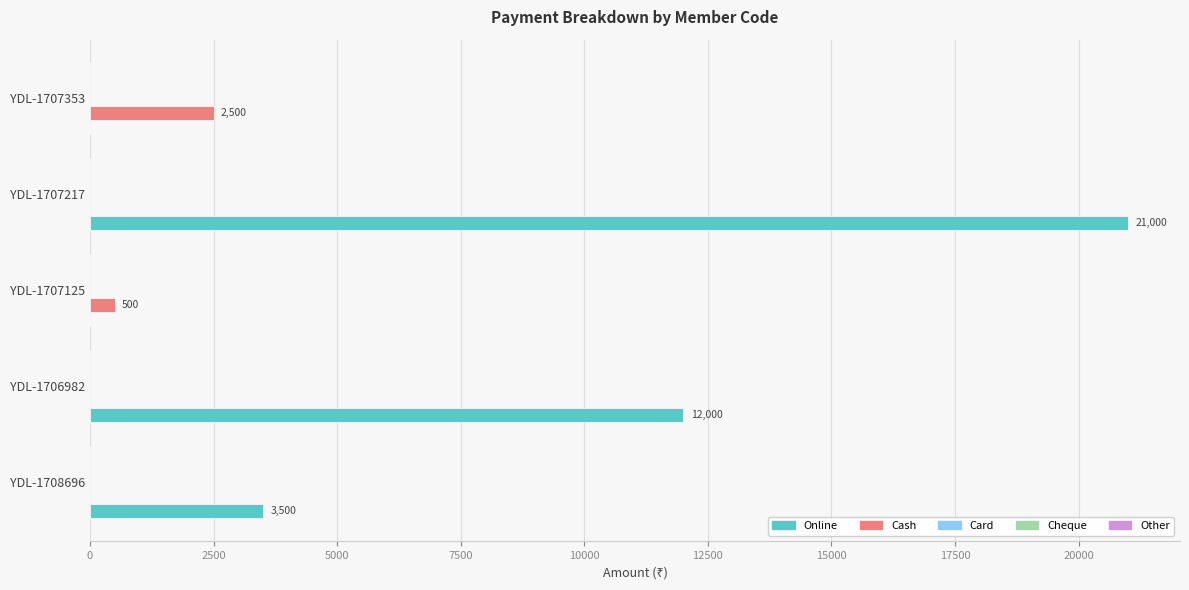

Which series has the largest total across all categories?

Online